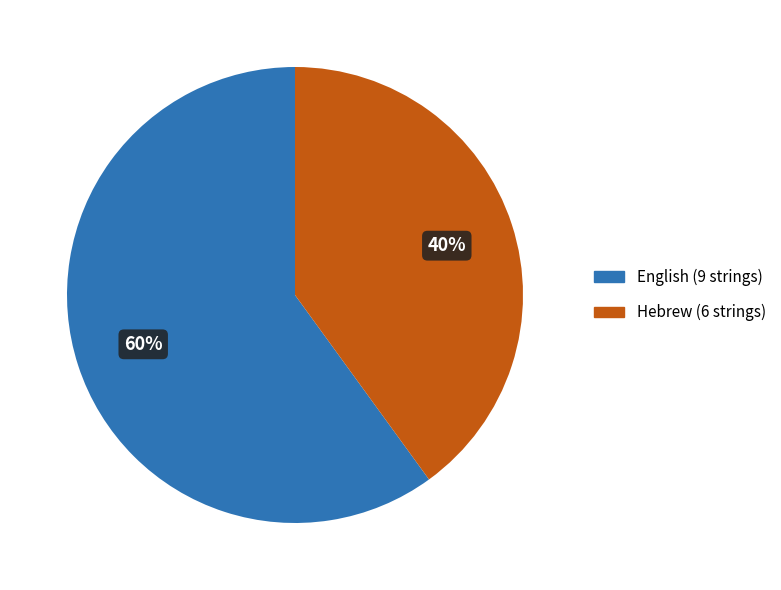

Which slice is the largest?

English